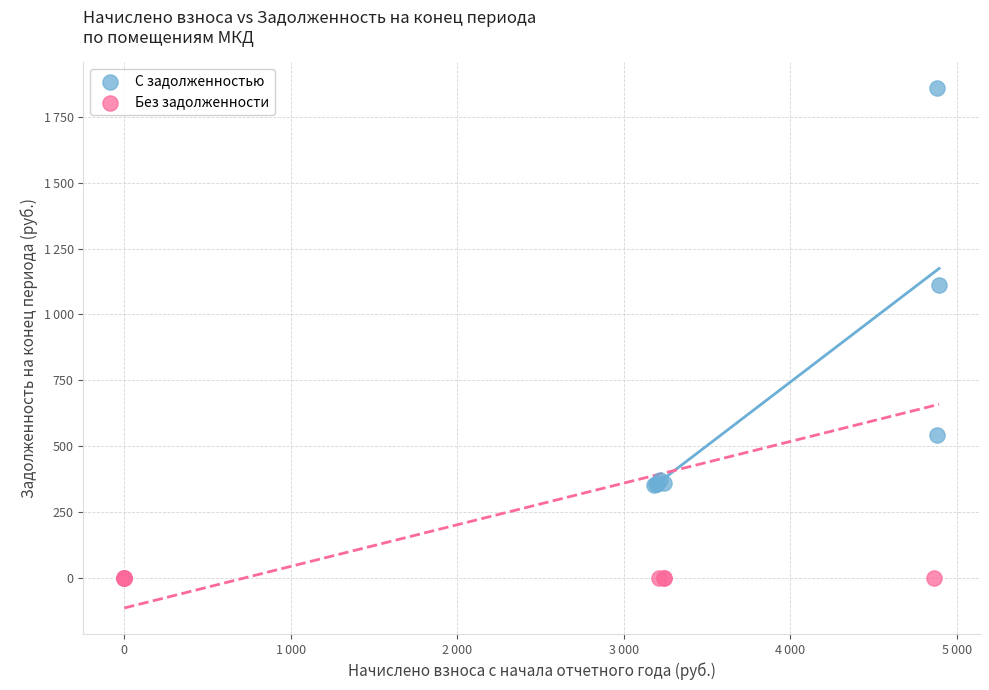

What are all the series names shown in the legend?

С задолженностью, Без задолженности